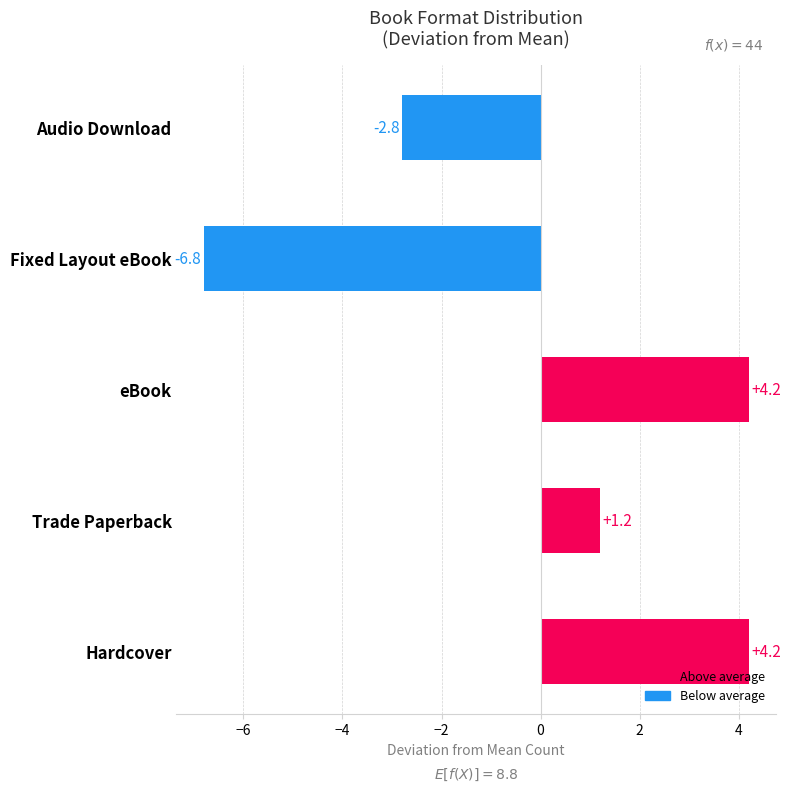

What is the change in value from eBook to Audio Download?

-7.0